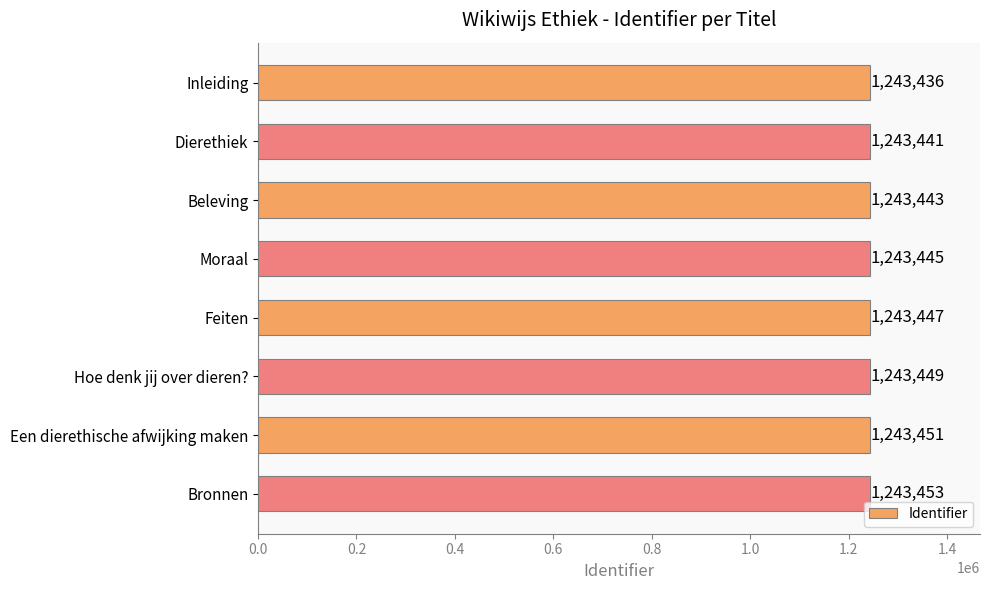

The chart shows a value of 1243441 at Dierethiek. True or false?

True